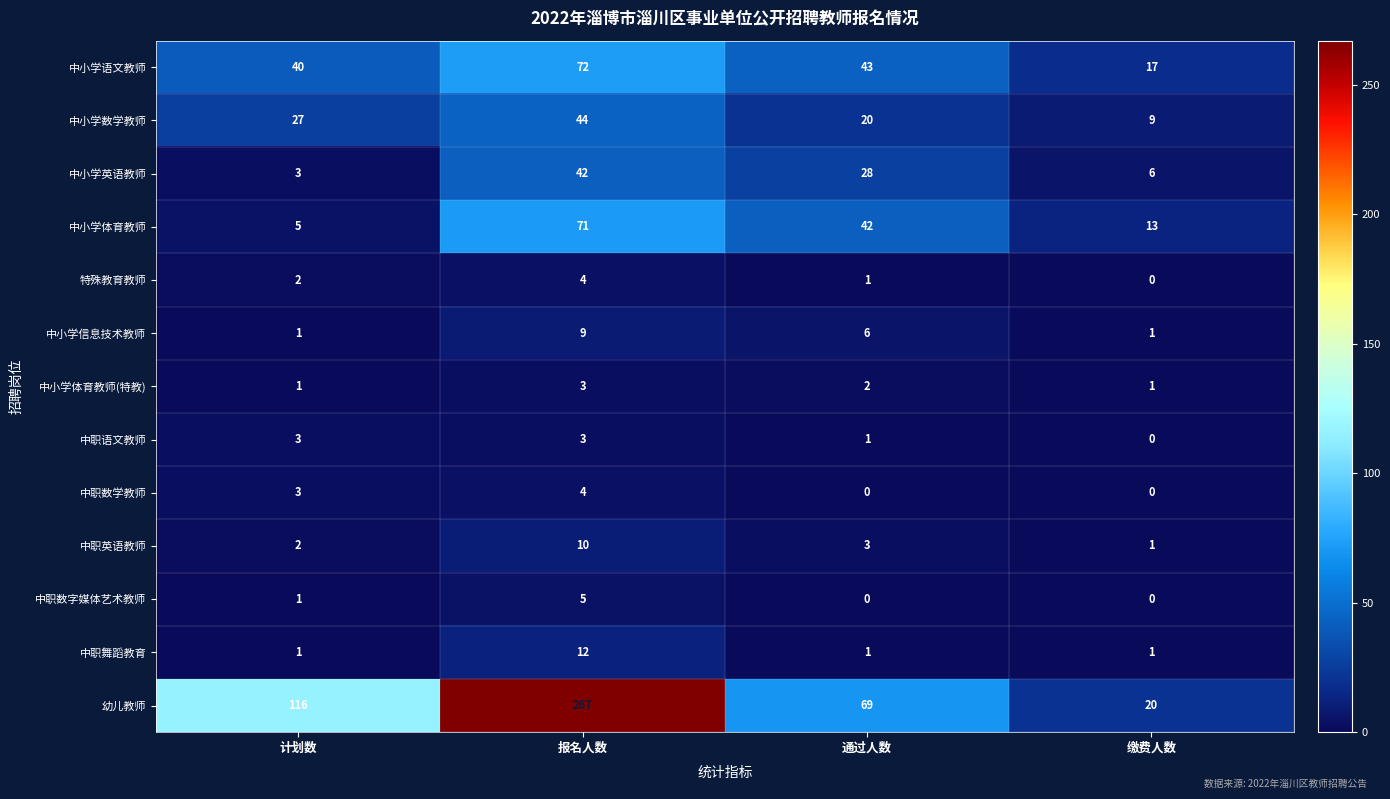

Count the number of categories in the chart.

4